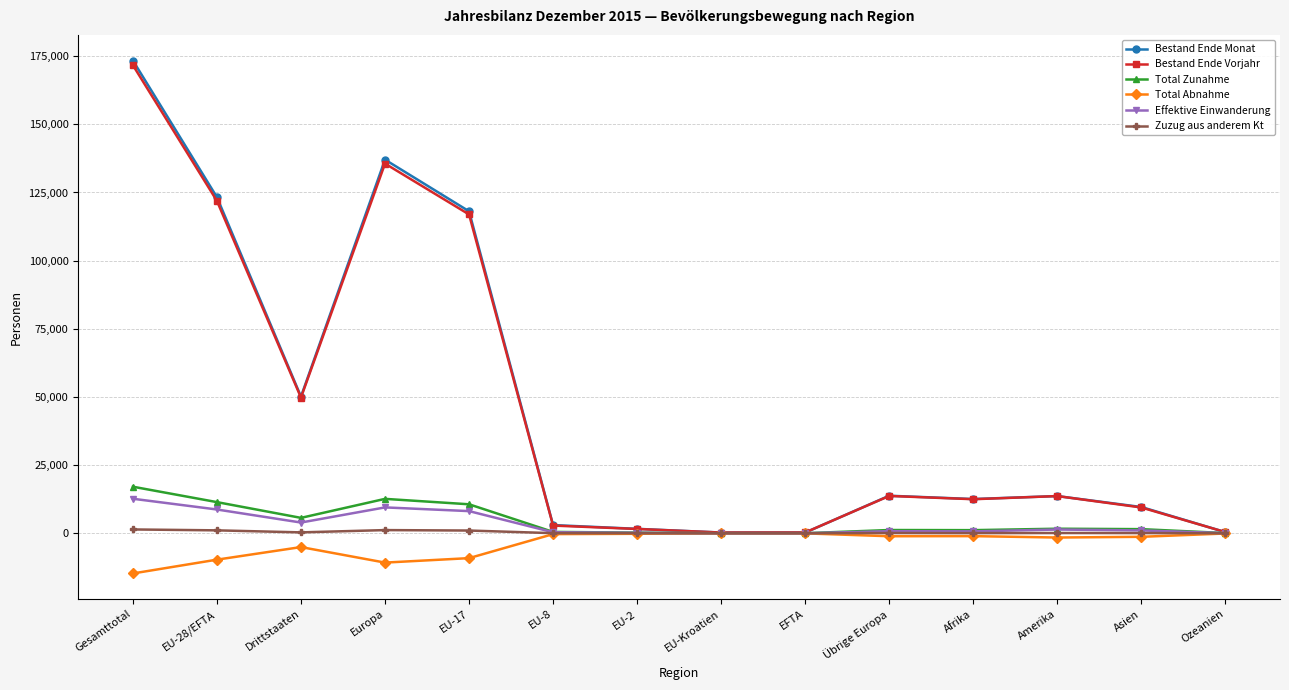

Is the value of Bestand Ende Monat at EU-2 greater than the value of Total Abnahme at EU-Kroatien?

Yes